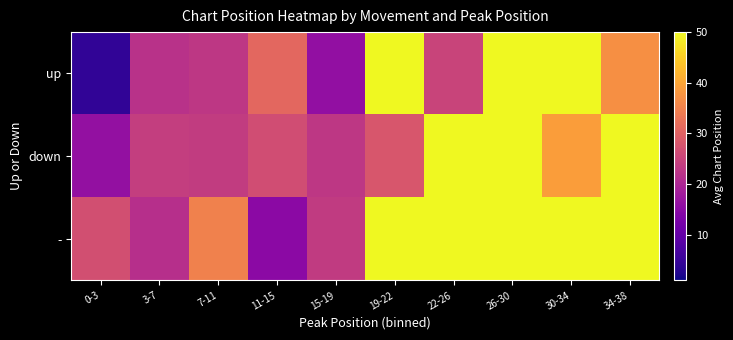

What is the spread (max minus min) of values at 19-22?

30.5